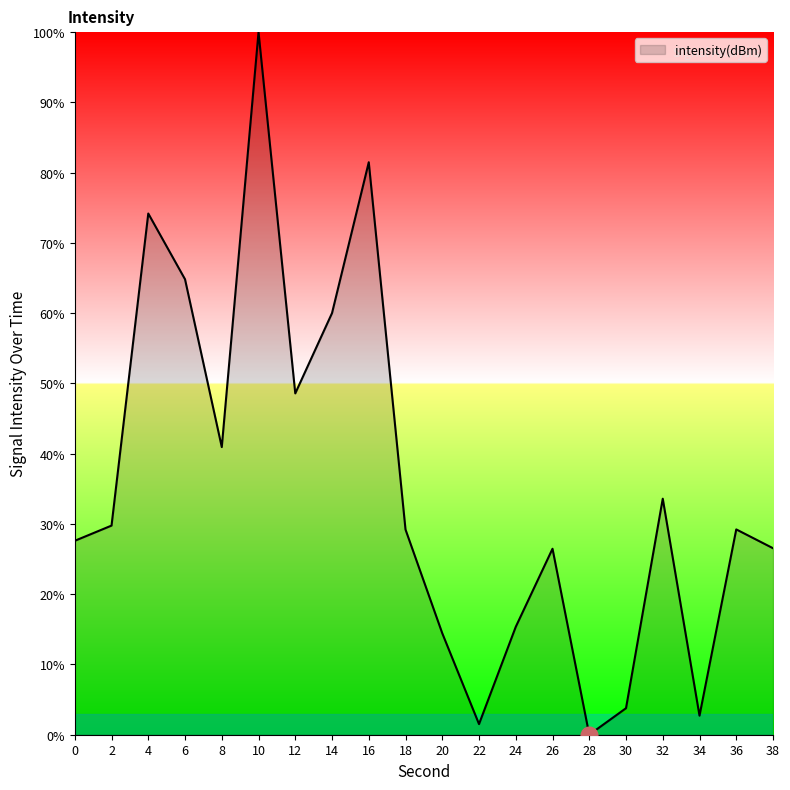

At which category does the chart reach its peak across all series?

10